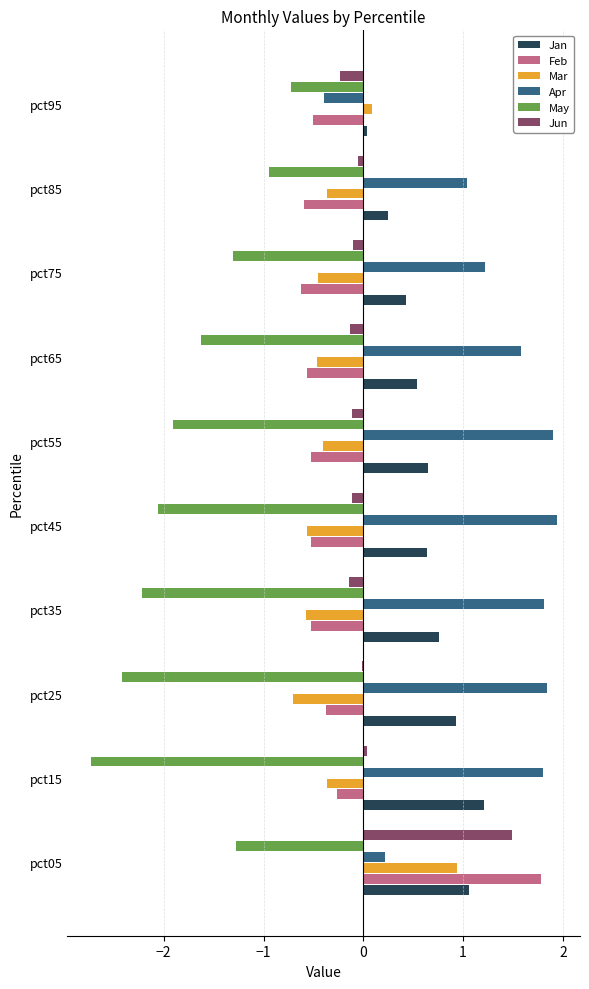

Which category has the highest value in the Jan series?

pct15